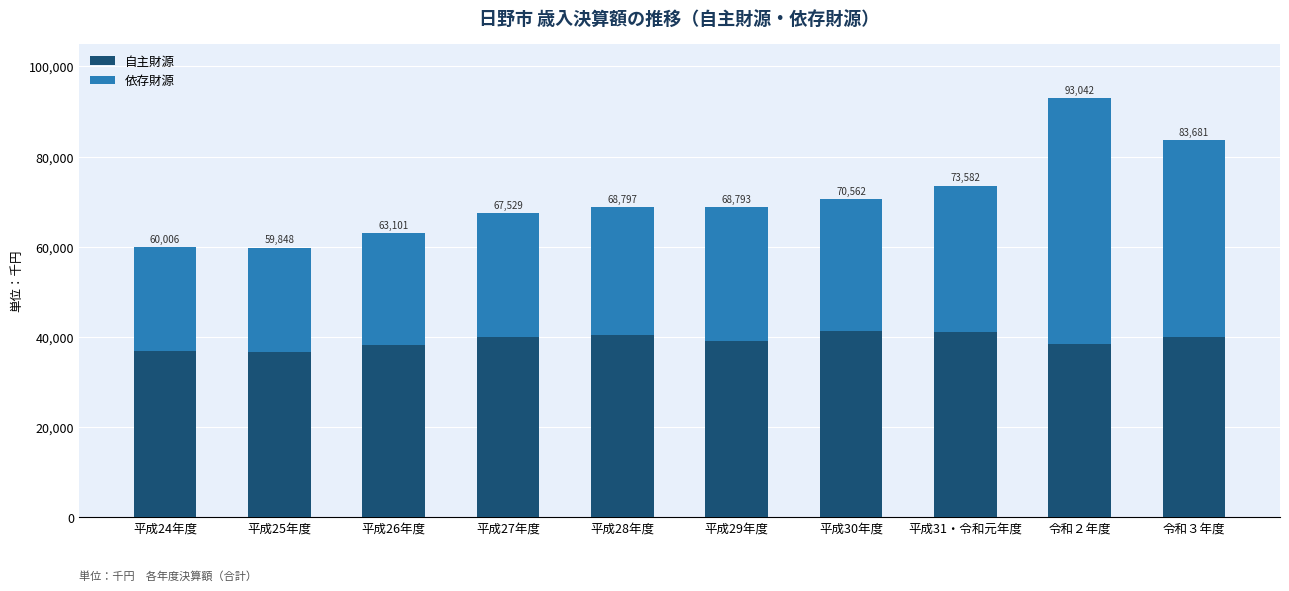

Which series has the widest spread of values?

依存財源